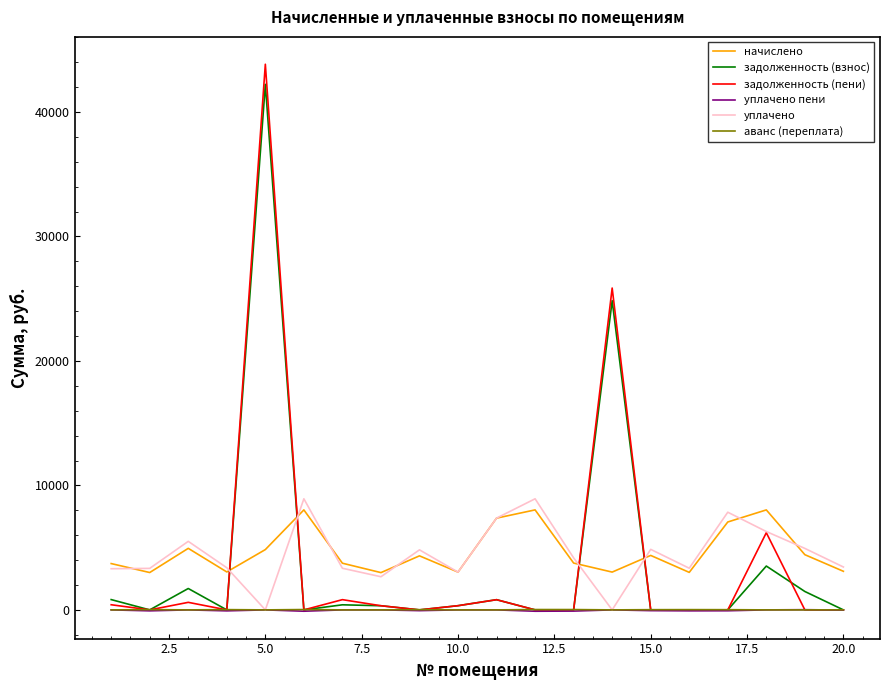

Which series has the largest range (max minus min)?

задолженность (пени)